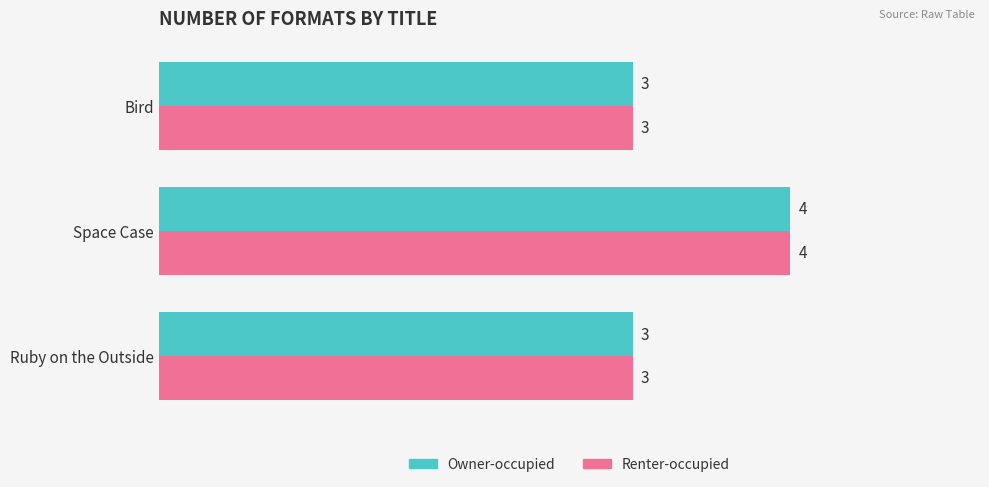

At which category is the sum across all series the highest?

Space Case